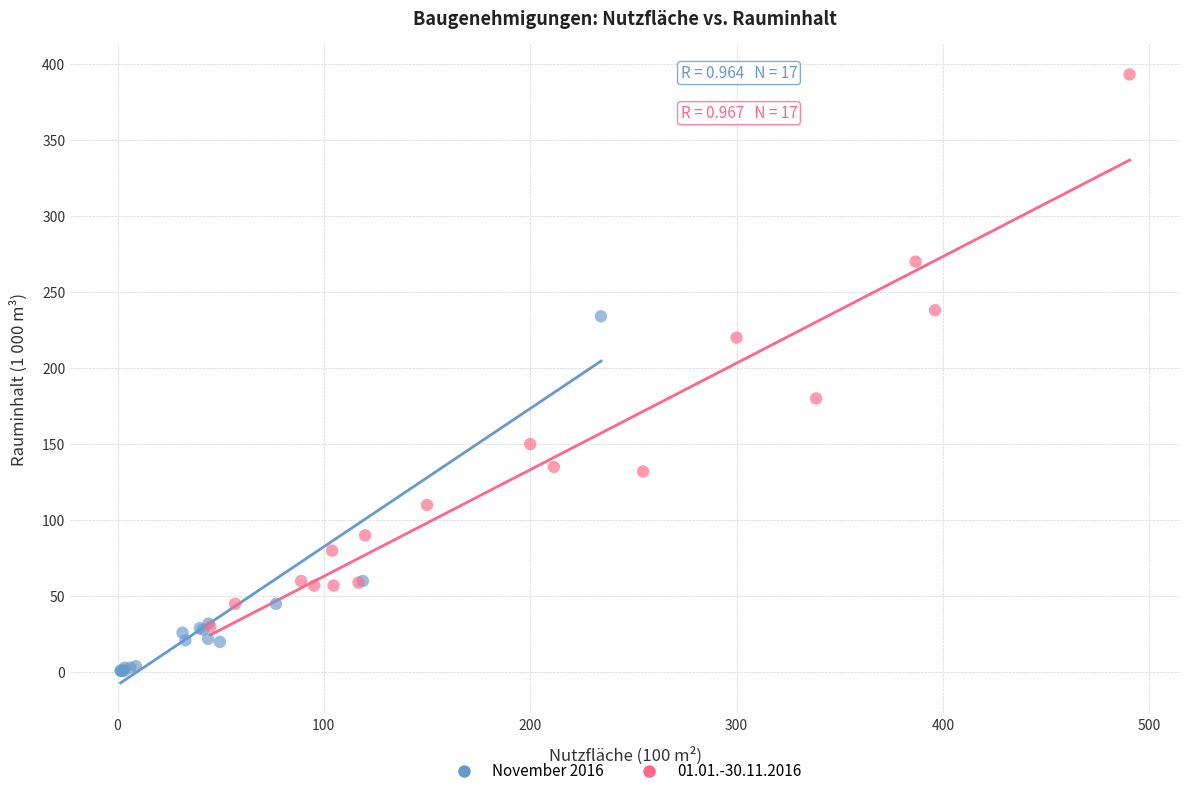

Which series contains the highest Y value?

01.01.-30.11.2016